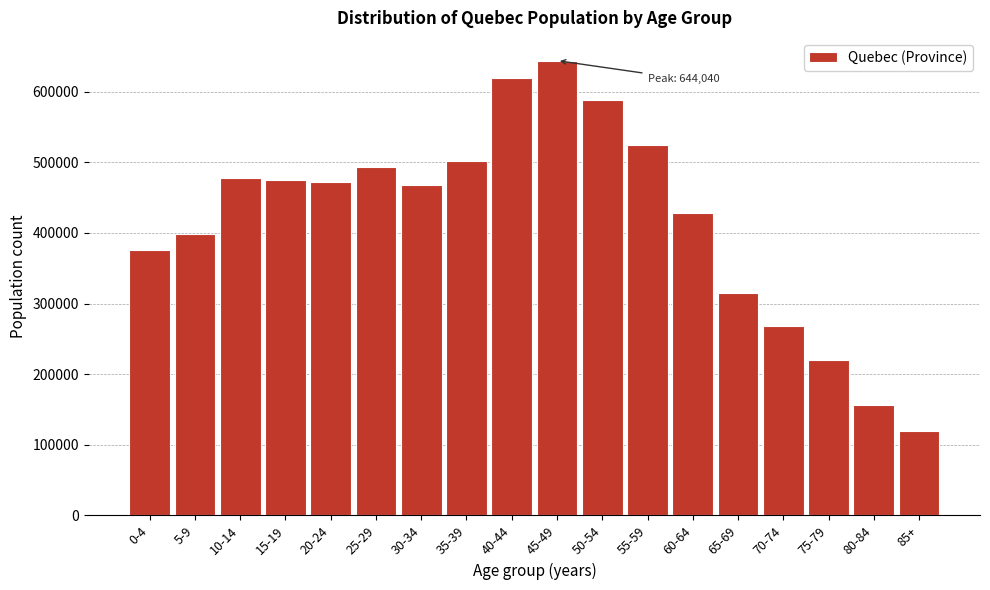

Reading left to right, transcribe all the data shown in this chart.

0-4=375270	5-9=398980	10-14=478255	15-19=475005	20-24=472170	25-29=492870	30-34=467325	35-39=502300	40-44=619120	45-49=644040	50-54=588085	55-59=524350	60-64=428070	65-69=315560	70-74=268145	75-79=220530	80-84=156775	85+=119285